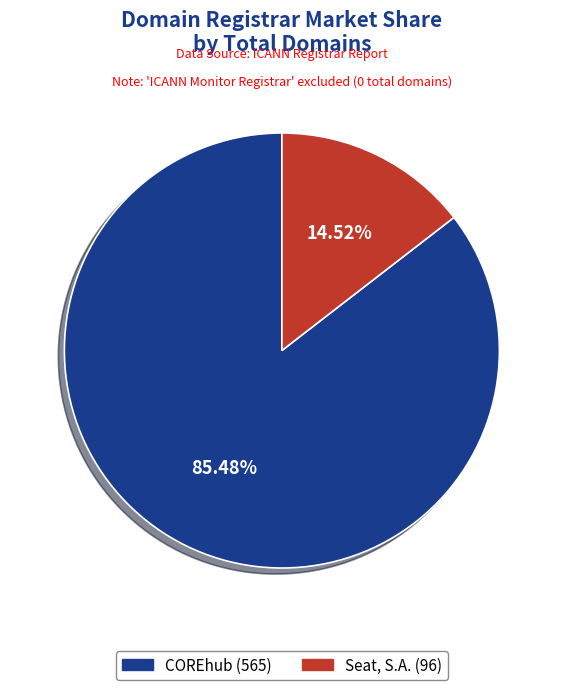

Which category has the smallest portion of the pie?

Seat, S.A.